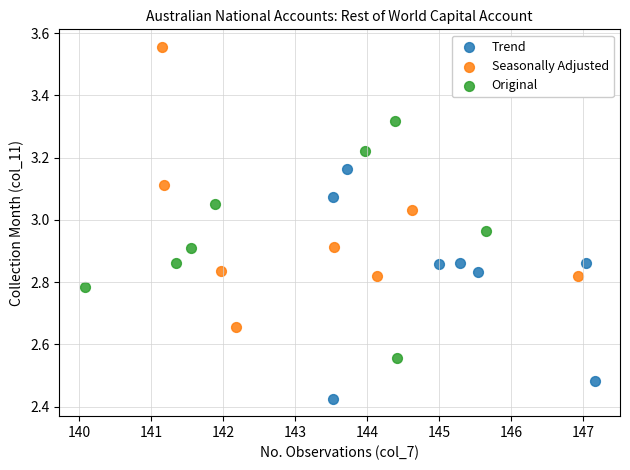

Which series has the widest spread of Y values?

Seasonally Adjusted